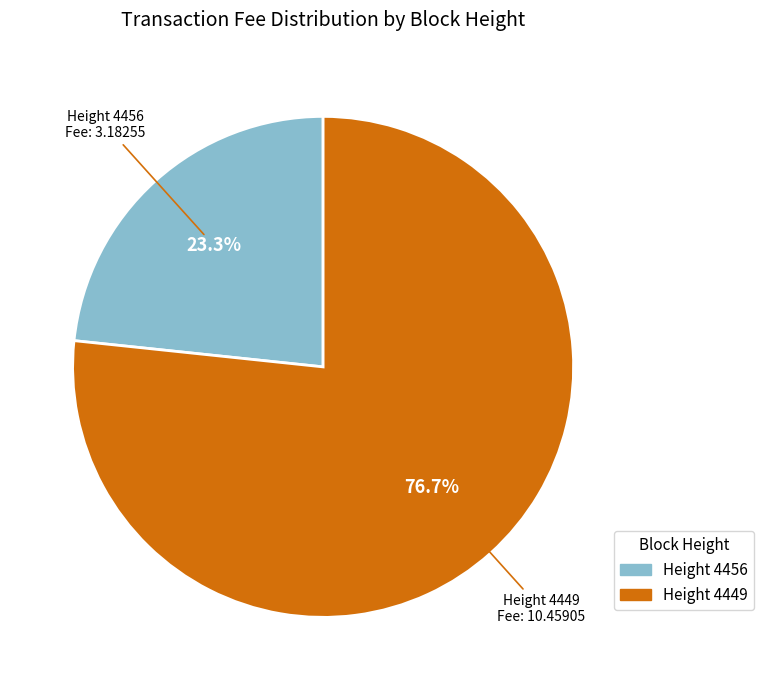

Is there a majority slice in this chart?

Yes